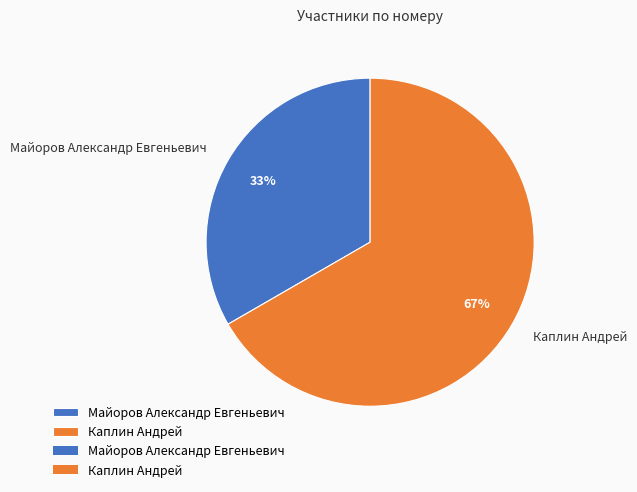

How many slices are in this pie chart?

2